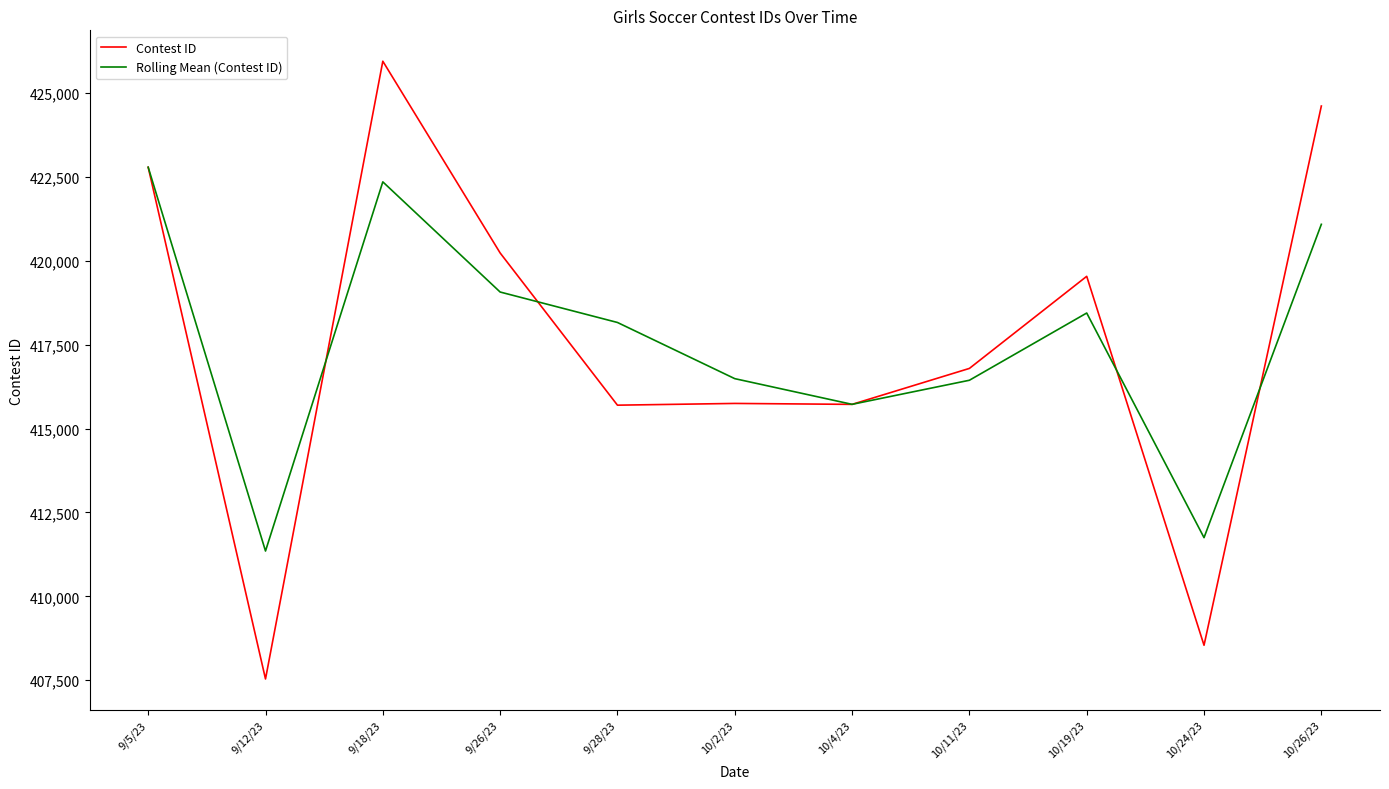

What is the total value across all series at 9/28/23?

833866